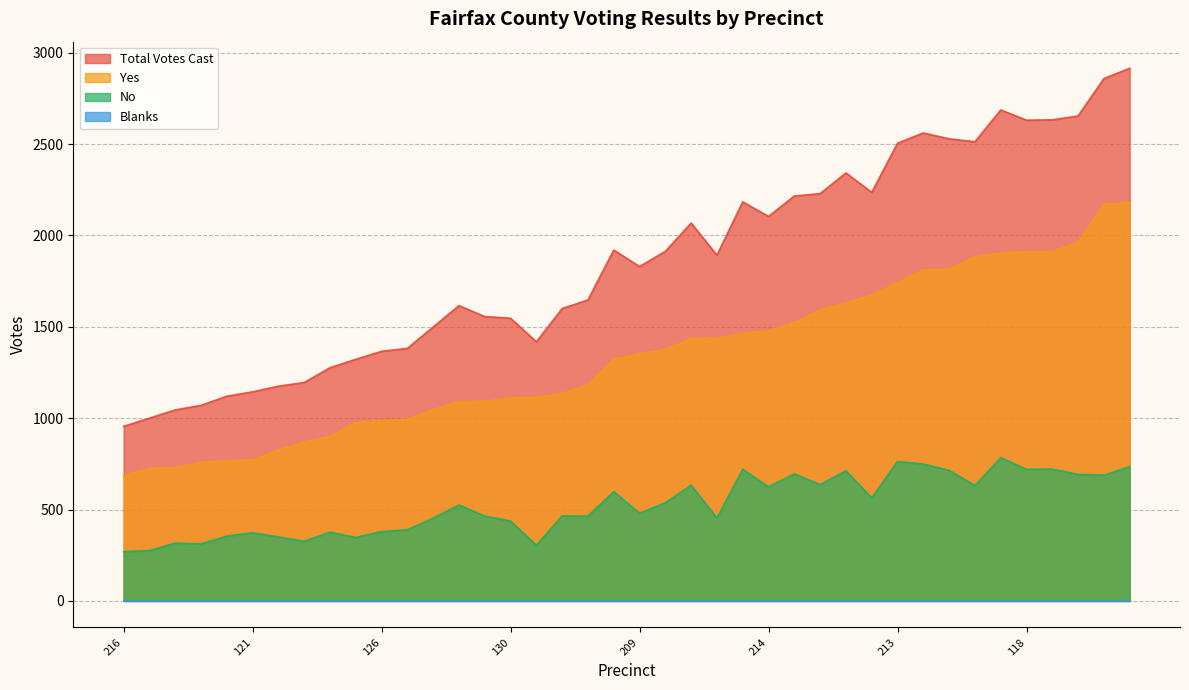

True or false: Total Votes Cast and No intersect in this chart.

False